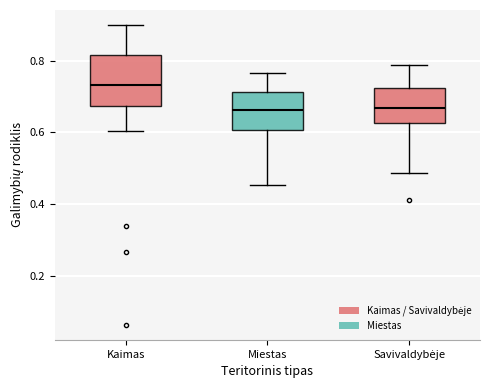

Reading left to right, read every box against the y-axis: the position of its median line, the range the box covers, and the ends of its whiskers. The values are not printed on the chart, so give them approximately, as read against the axis.

Kaimas: median 0.74, box 0.68 to 0.82, whiskers 0.60 to 0.90
Miestas: median 0.66, box 0.60 to 0.72, whiskers 0.46 to 0.76
Savivaldybėje: median 0.66, box 0.62 to 0.72, whiskers 0.48 to 0.78